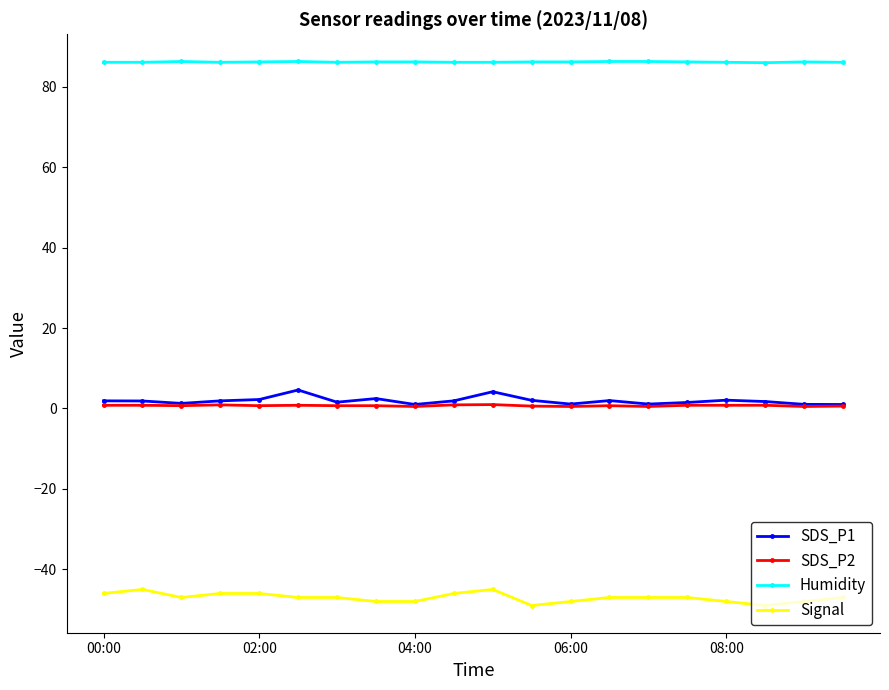

How many categories are shown in the chart?

20